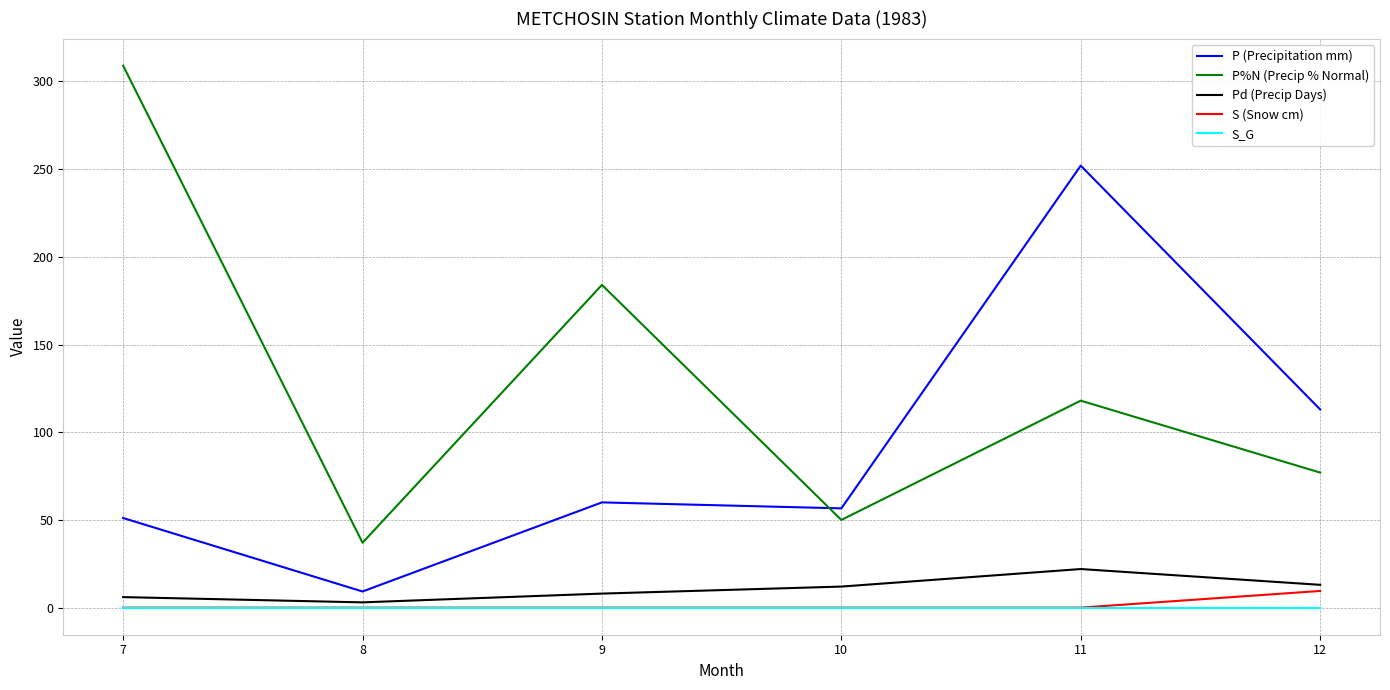

Which category has the highest value across all series?

7